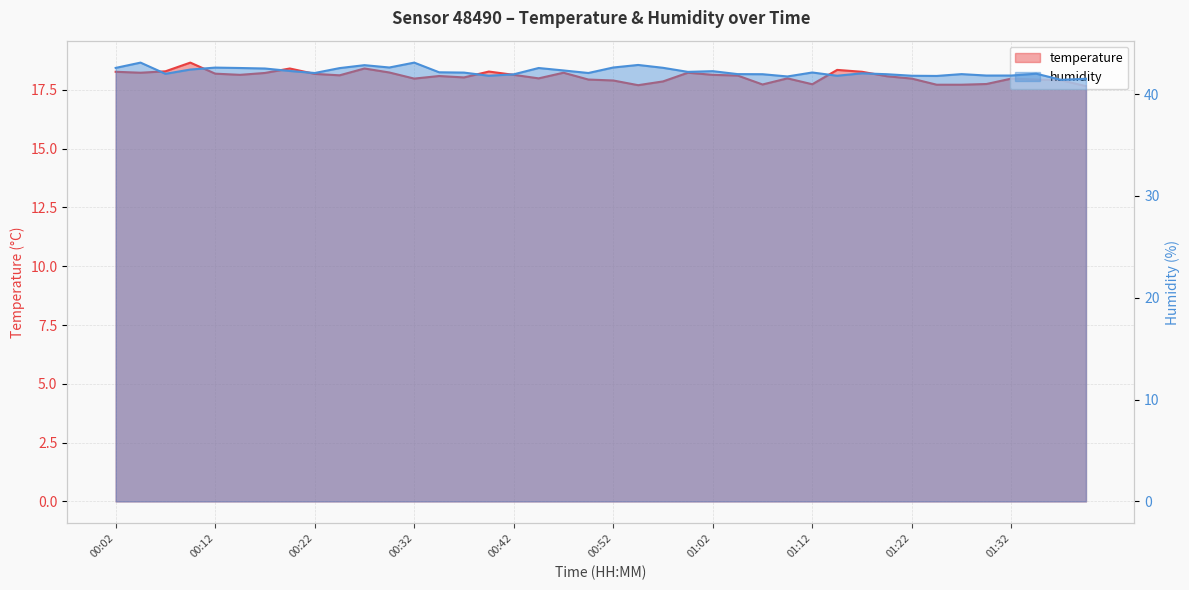

What is the sum of all humidity values?

1688.6